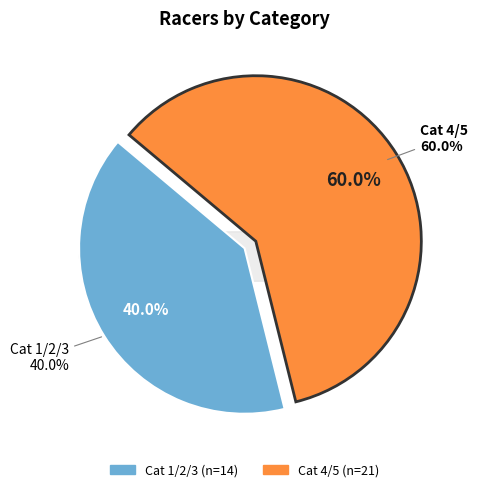

What percentage is the Cat 4/5 slice, to the nearest percent?

60%